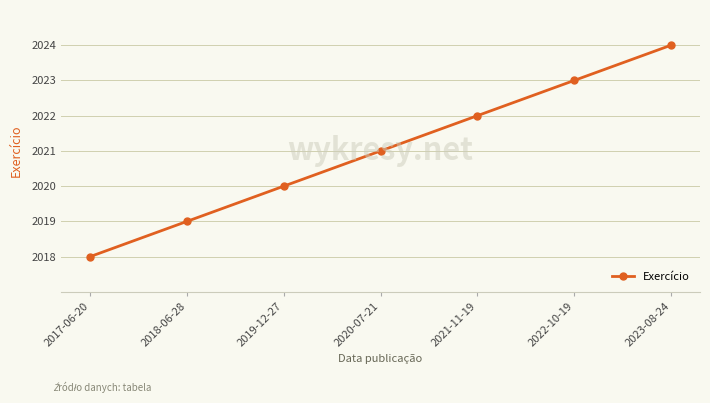

What is the ratio of the value at 2019-12-27 to the value at 2023-08-24?

1.0